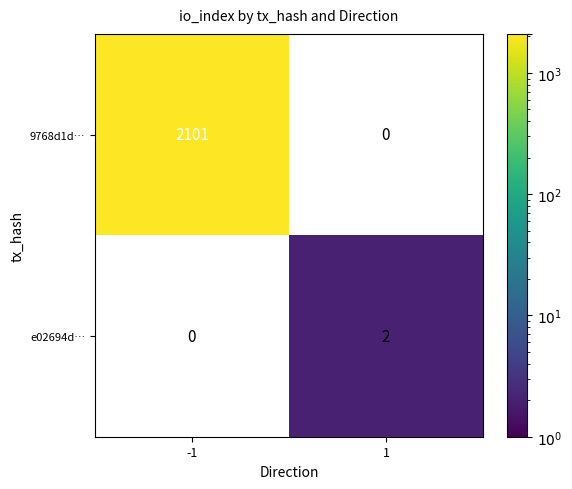

The value of 9768d1d… at -1 is 701. True or false?

False